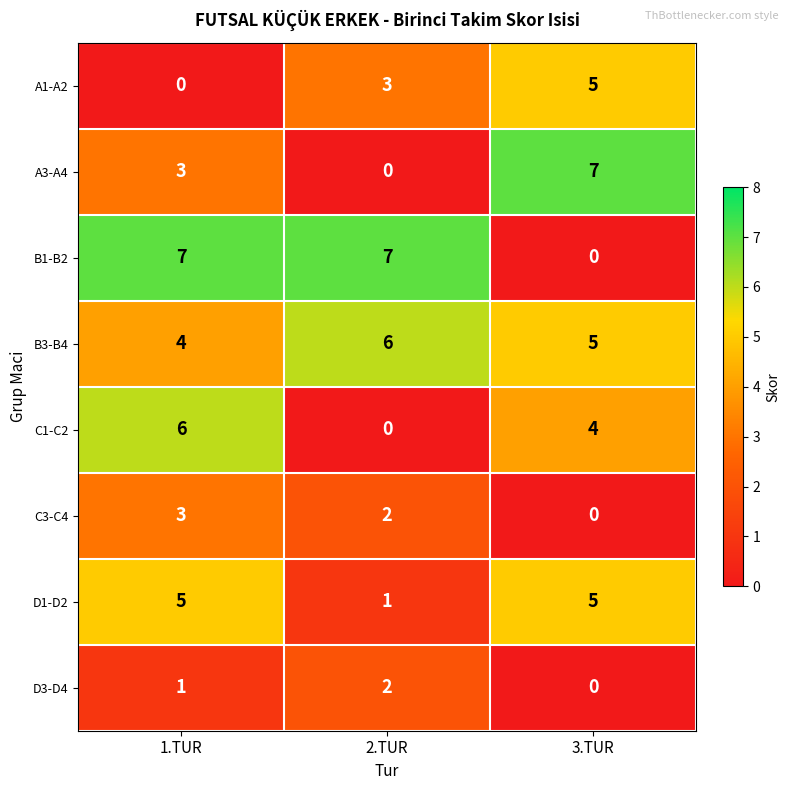

Between 1.TUR and 3.TUR, which series saw the biggest shift?

B1-B2